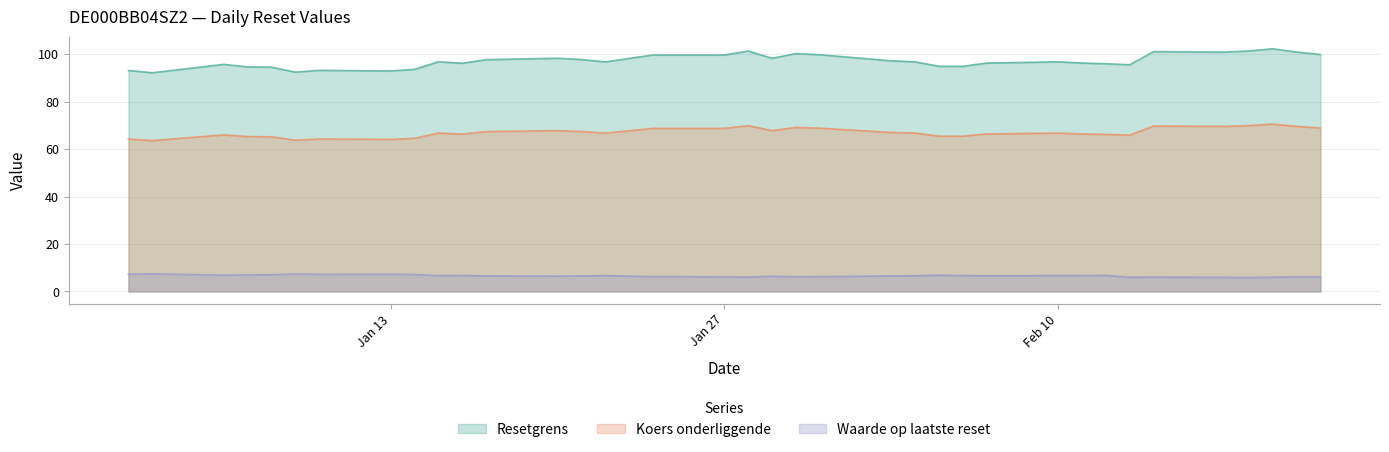

What is the total value across all series at 2025-01-14?

165.2